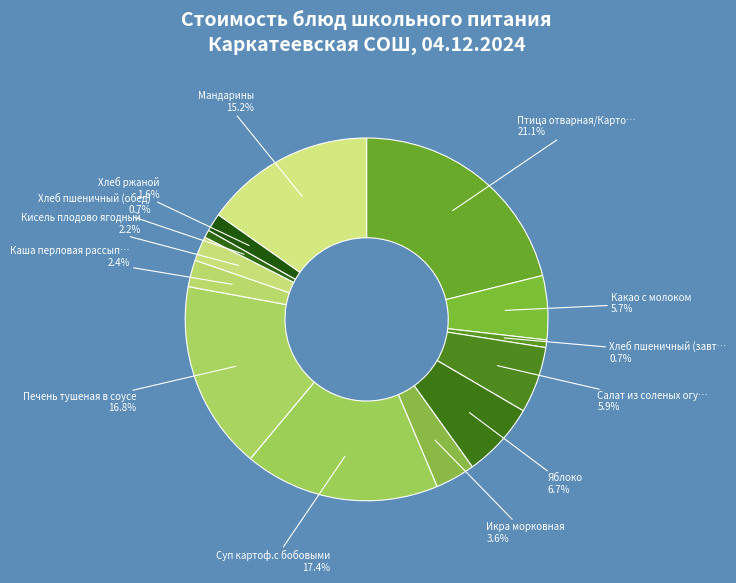

Count the number of slices in the pie.

13